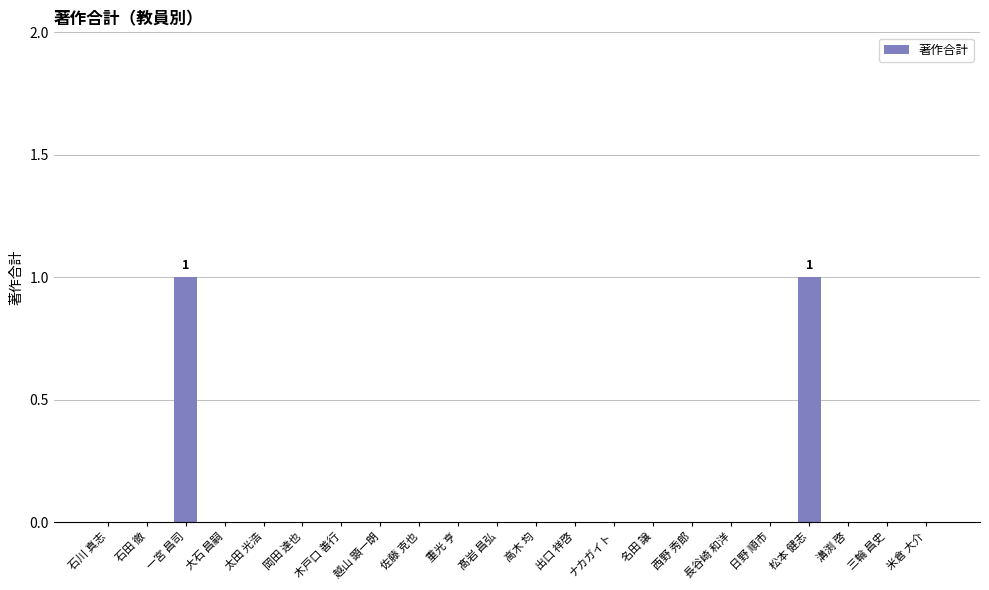

Are the bars horizontal?

No